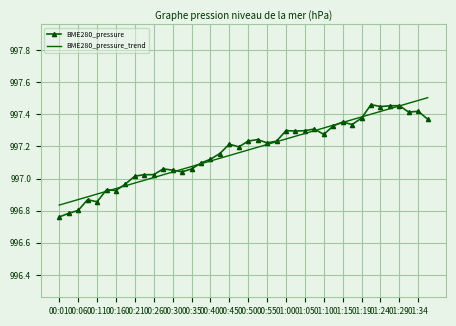

Which series has the largest range (max minus min)?

BME280_pressure